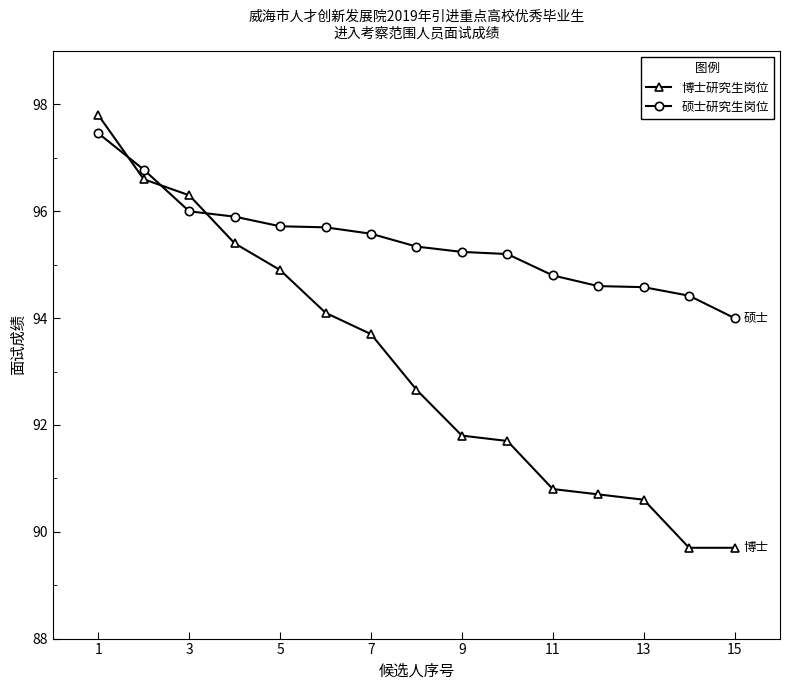

True or false: 博士研究生岗位 and 硕士研究生岗位 cross at least once.

True